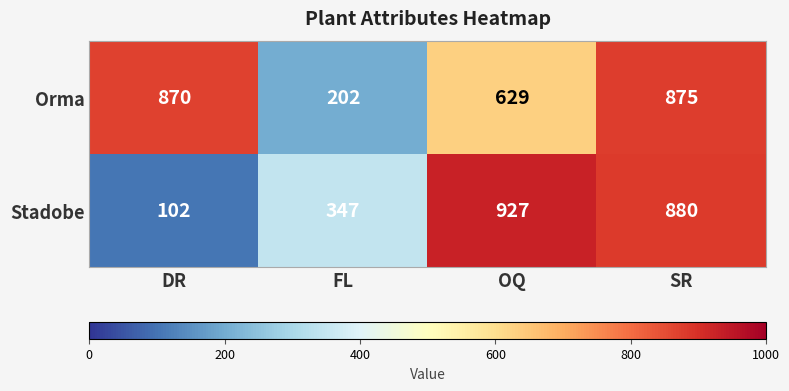

Which category has the lowest value in the Stadobe series?

DR